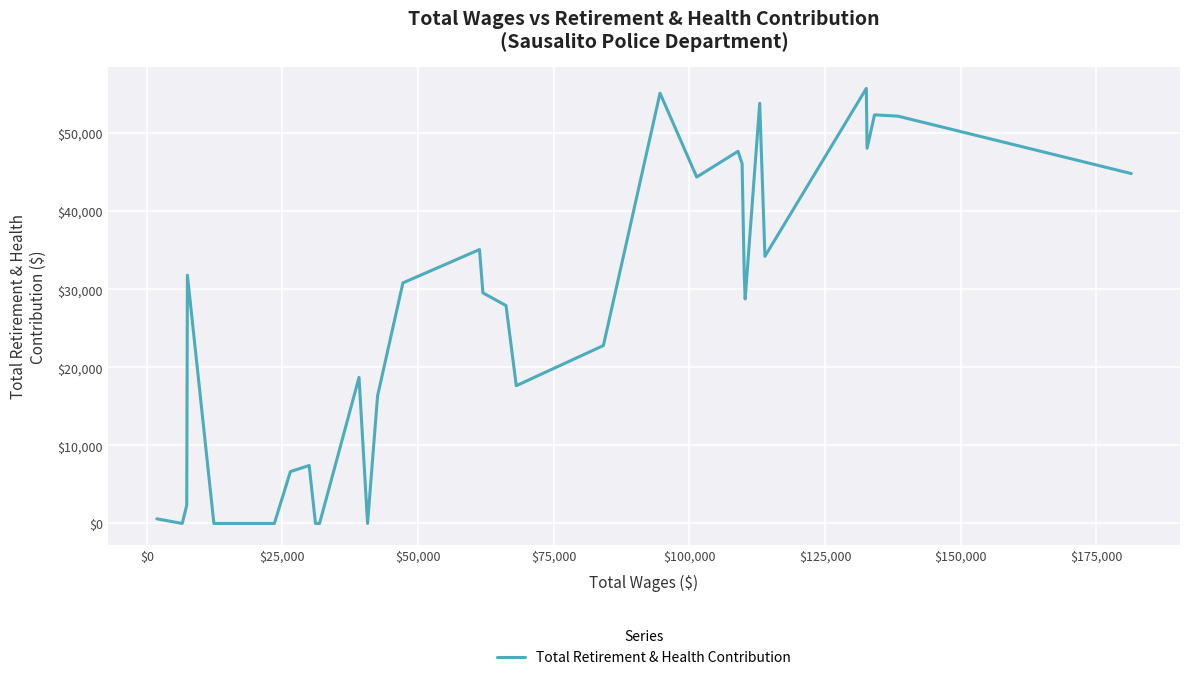

What is the difference between the second highest and minimum values?

55119